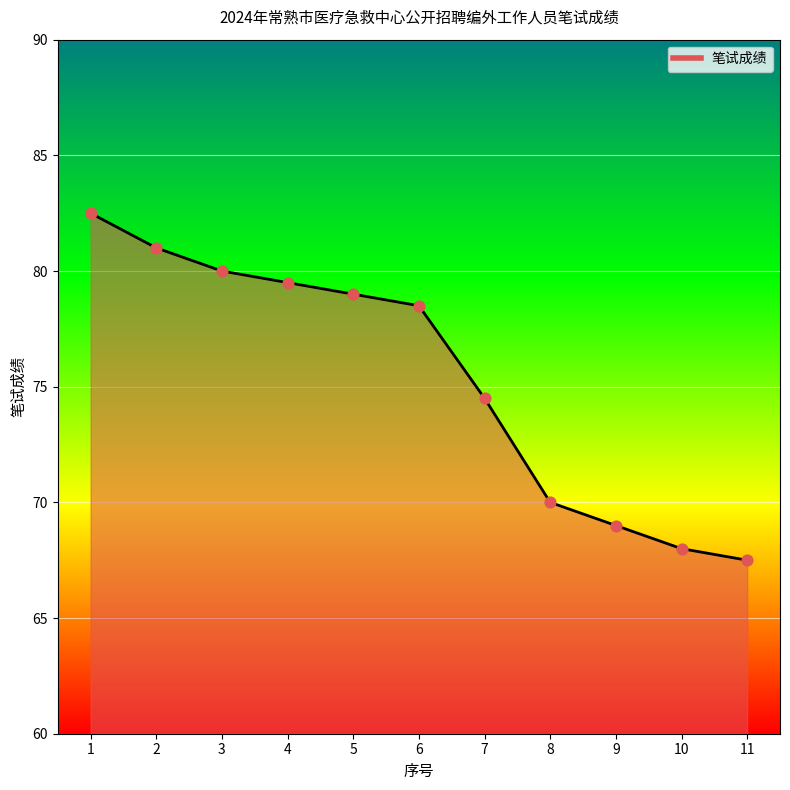

What is the ratio of the value at 2 to the value at 10?

1.2